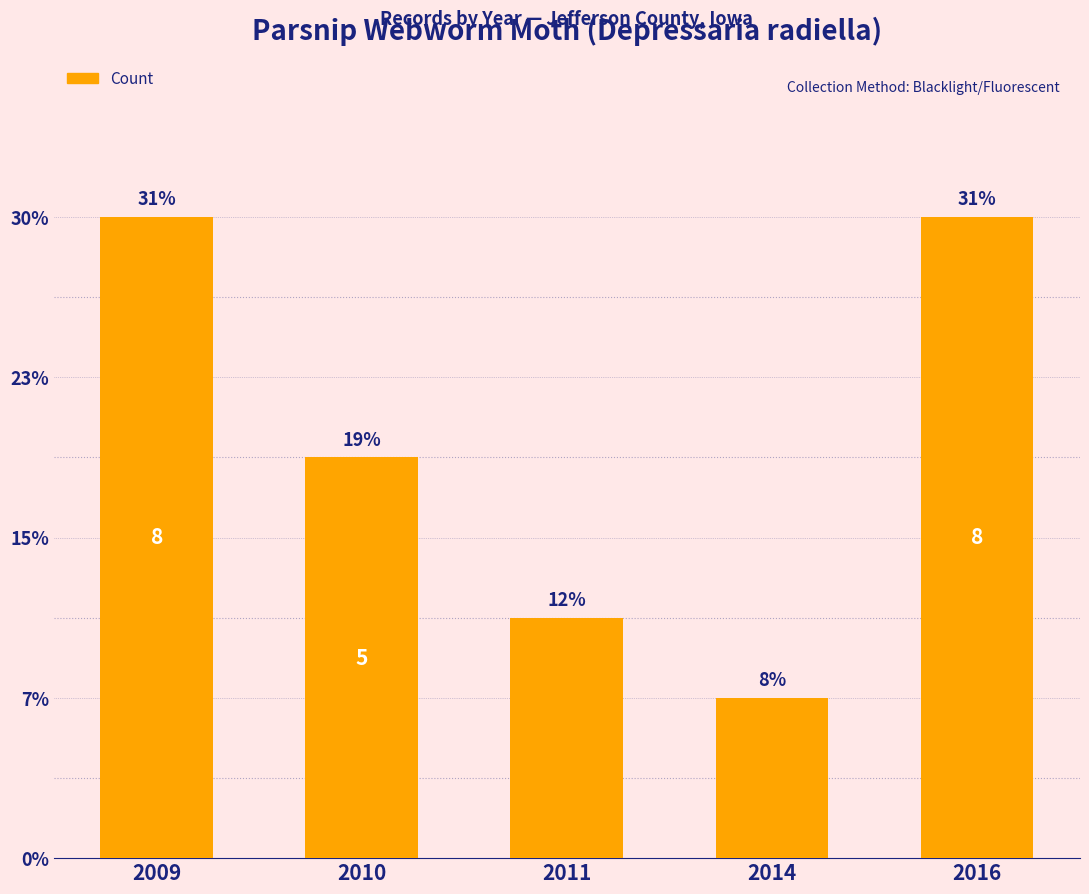

How many values exceed 5?

2